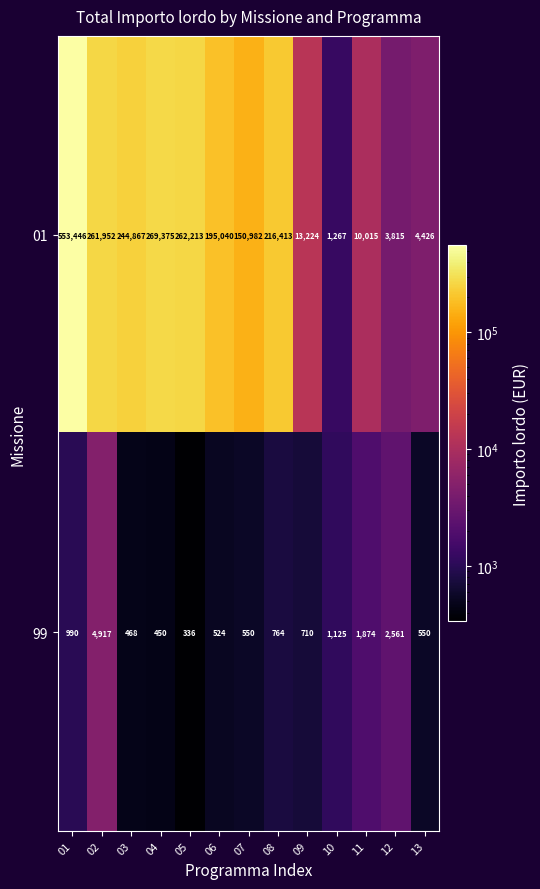

Which category has the lowest value in the 01 series?

10